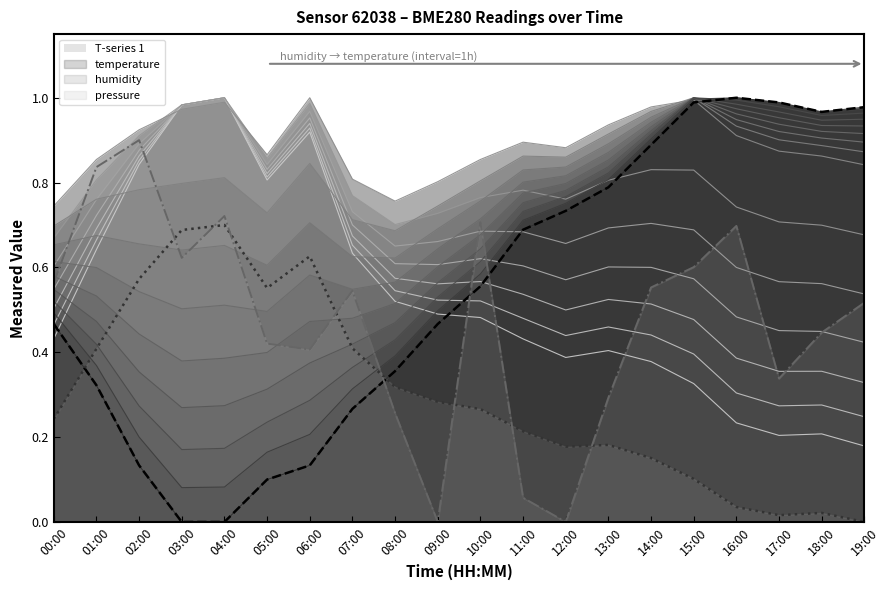

What is the difference between the maximum and minimum values in the pressure_norm series?

0.9